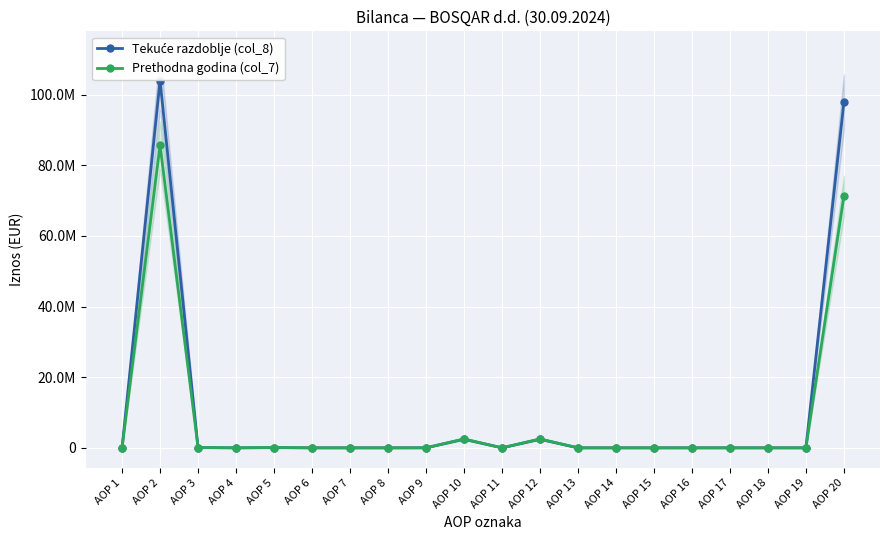

Which category has the highest value in the Tekuće razdoblje (col_8) series?

AOP 2